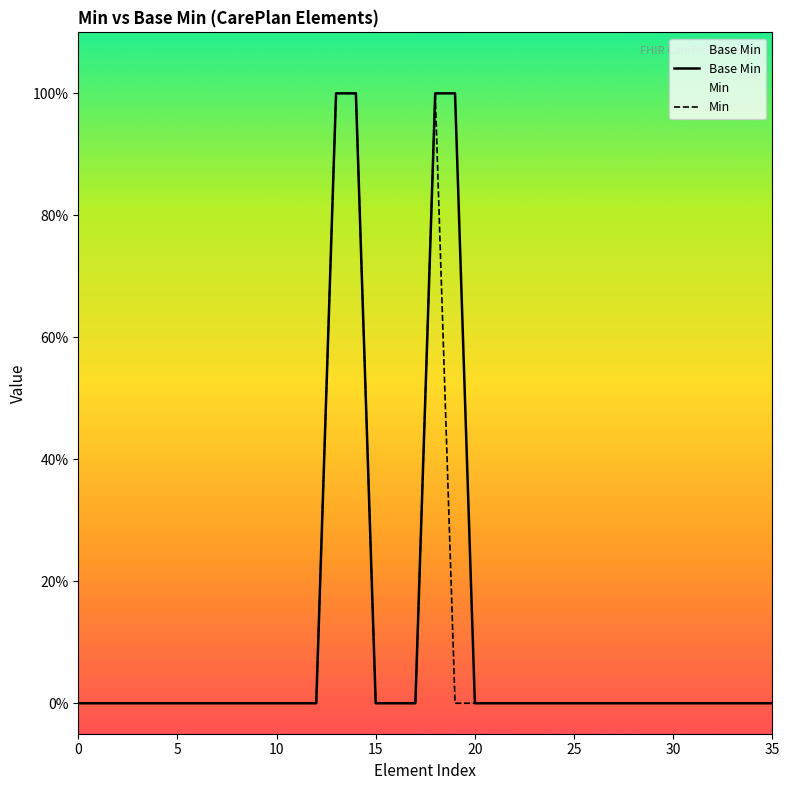

How many data points does each series have?

36